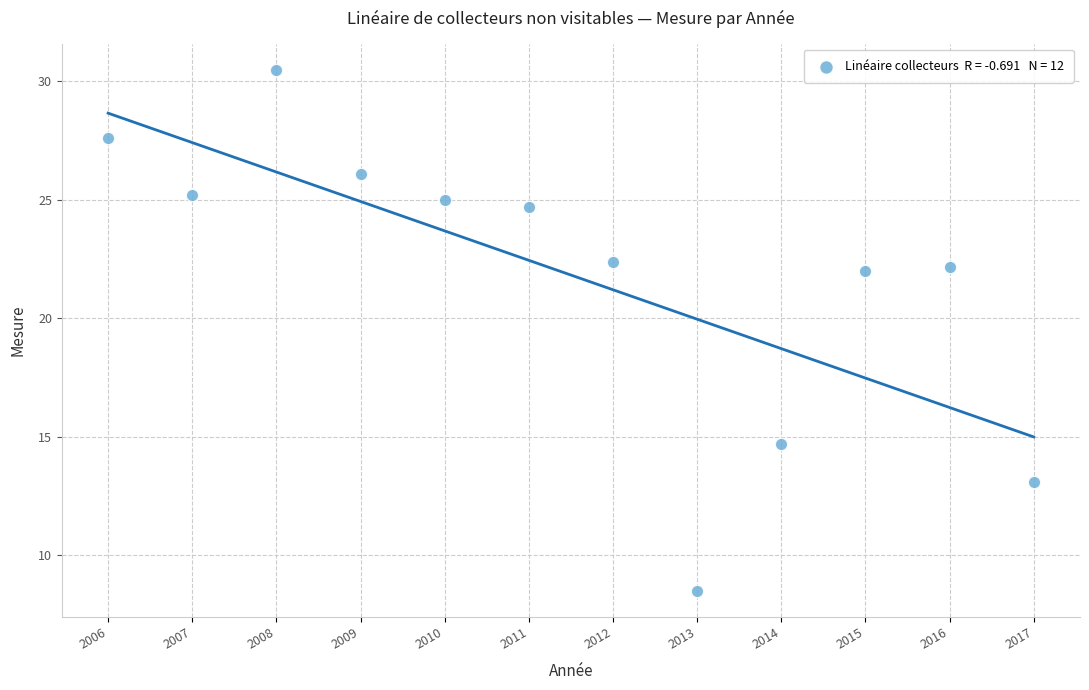

What is the average X value?

2011.5